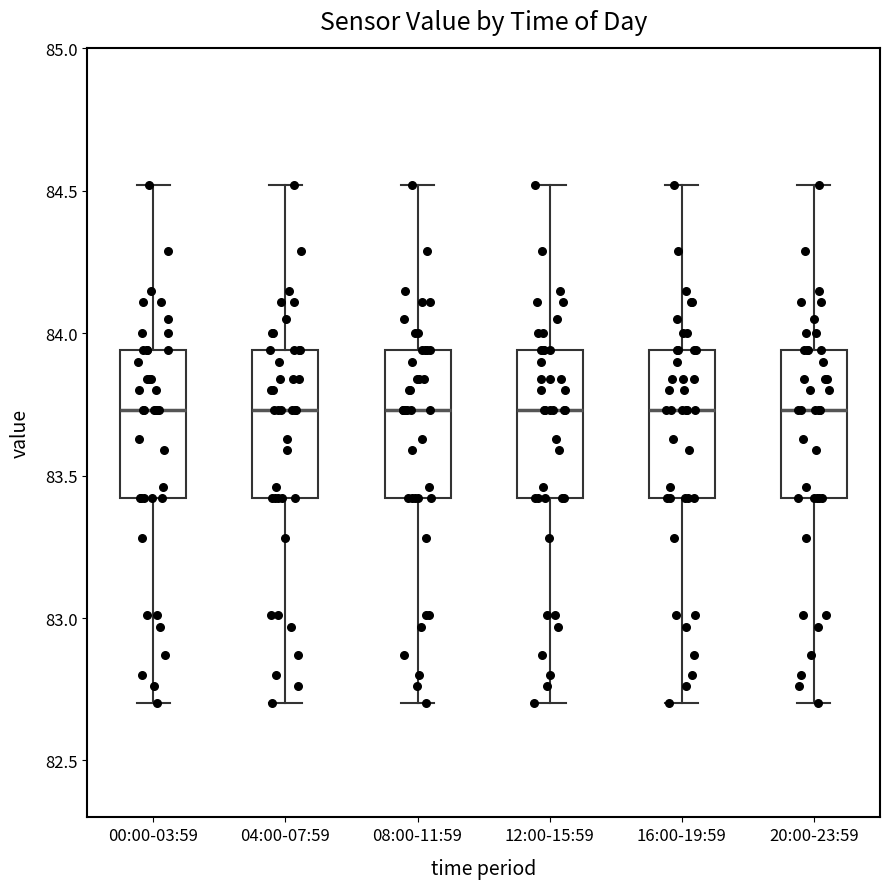

Where does the lower whisker of the box for 00:00-03:59 end on the y-axis? The values are not printed on the chart, so give them approximately, as read against the axis.

82.70